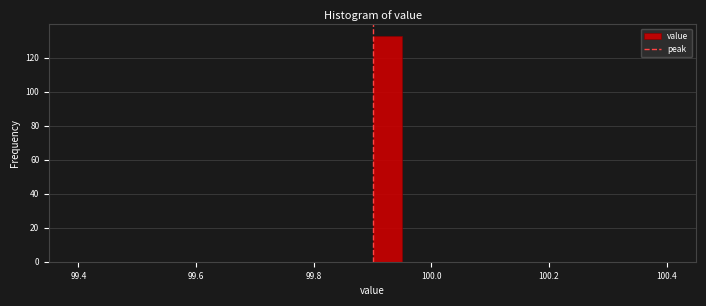

Read against the x-axis, roughly where is the centre of the tallest bar?

99.92